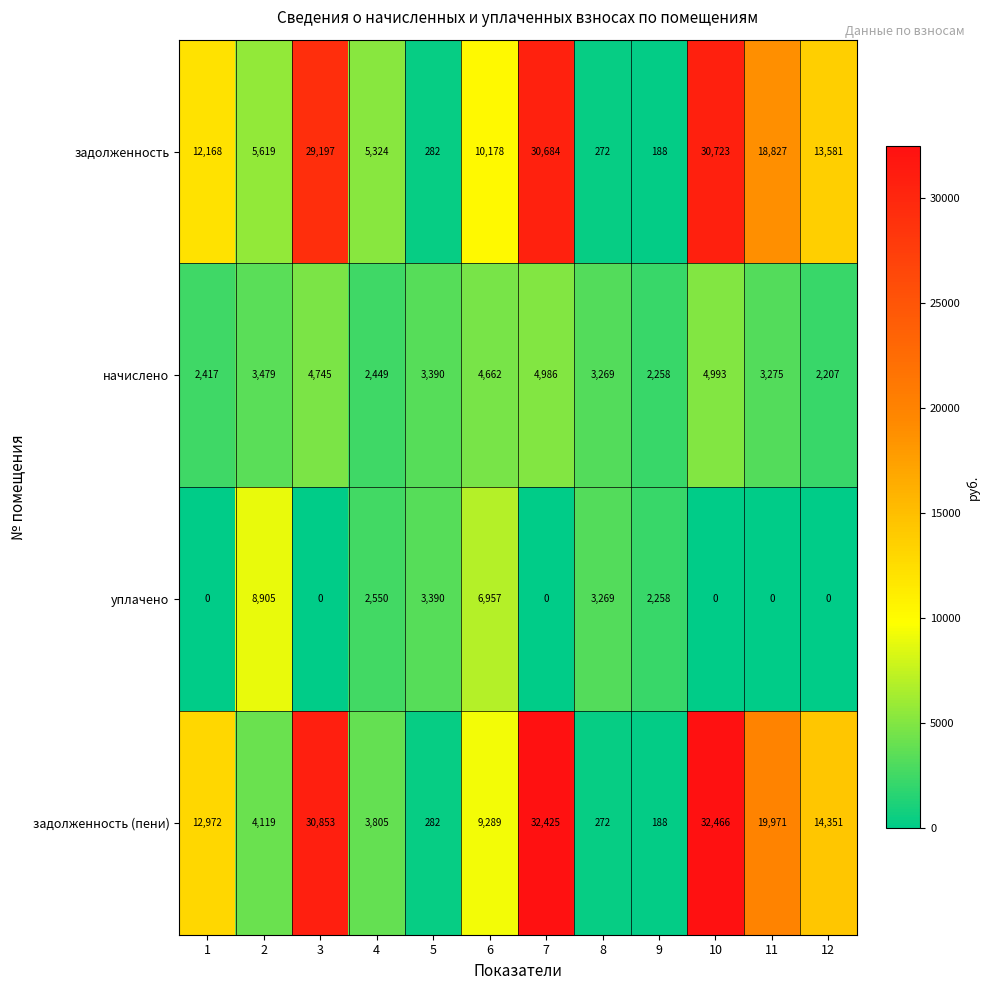

At which category does the chart reach its peak across all series?

10